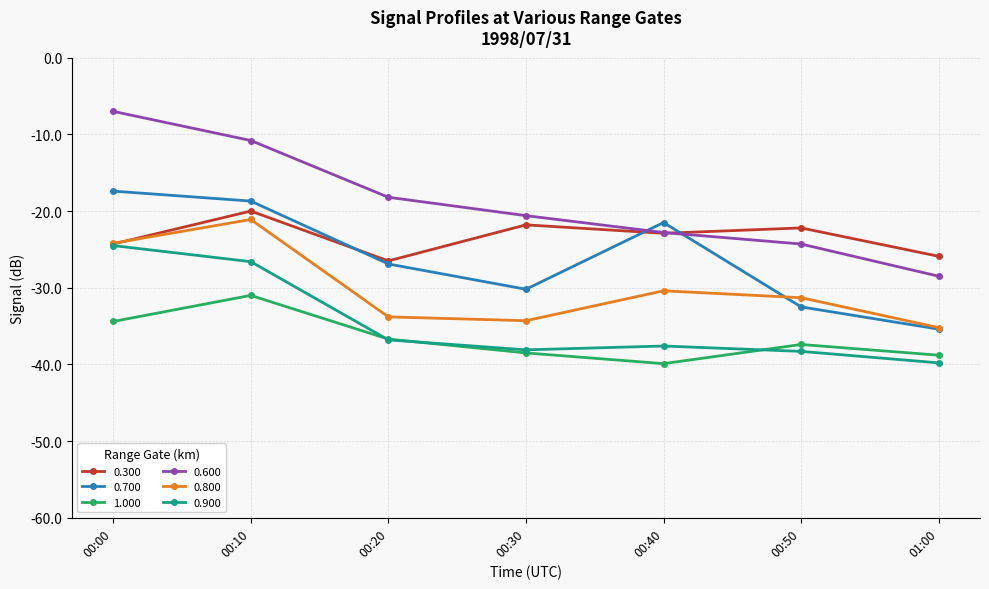

Between 00:20 and 01:00, which series saw the biggest shift?

0.600